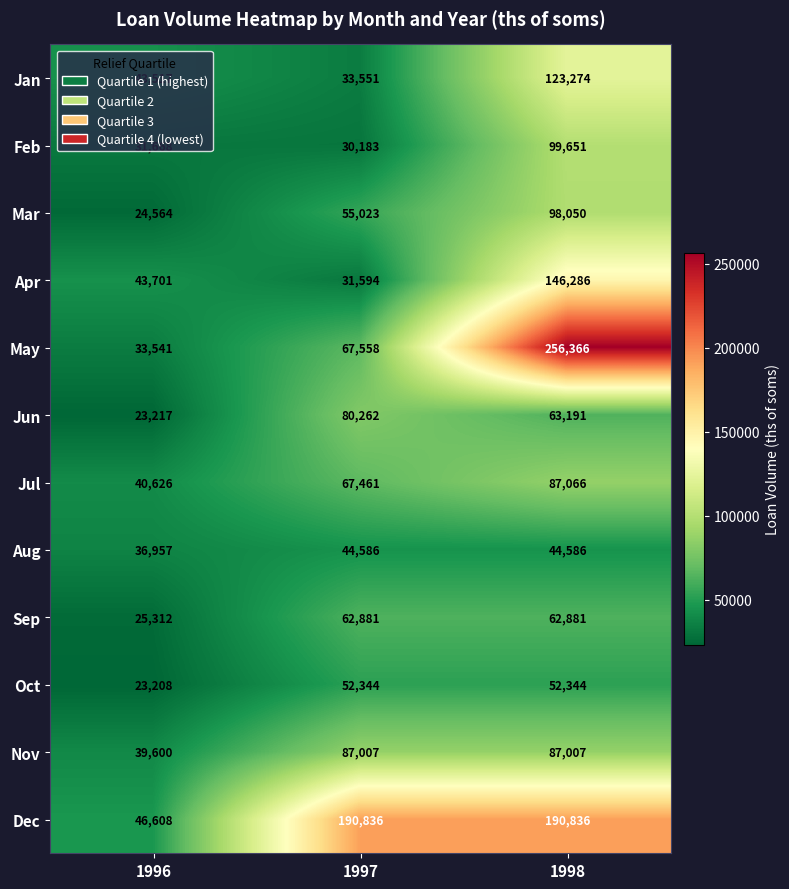

Between 1997 and 1998, which series saw the biggest shift?

May